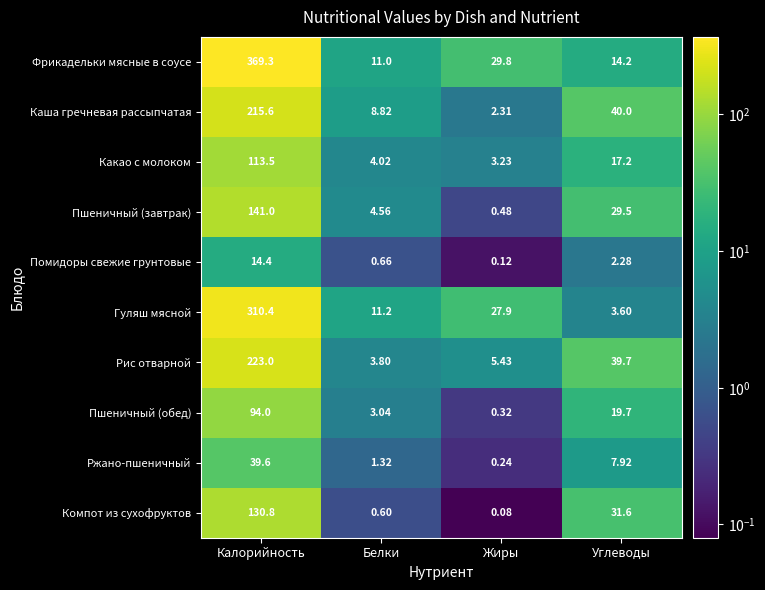

Which series has the largest range (max minus min)?

Фрикадельки мясные в соусе